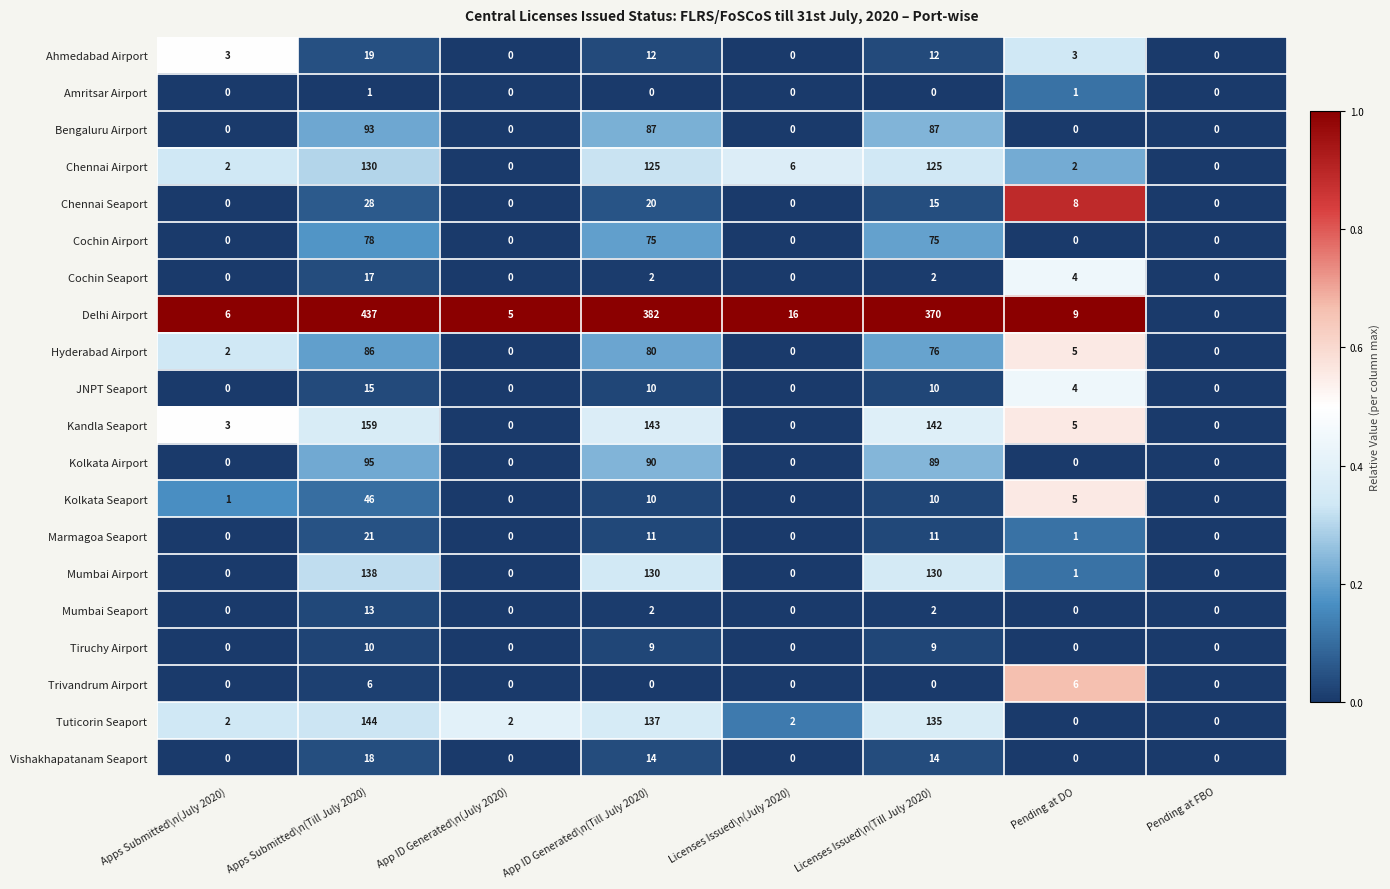

Which category has the highest value in the Tiruchy Airport series?

Apps Submitted\n(Till July 2020)